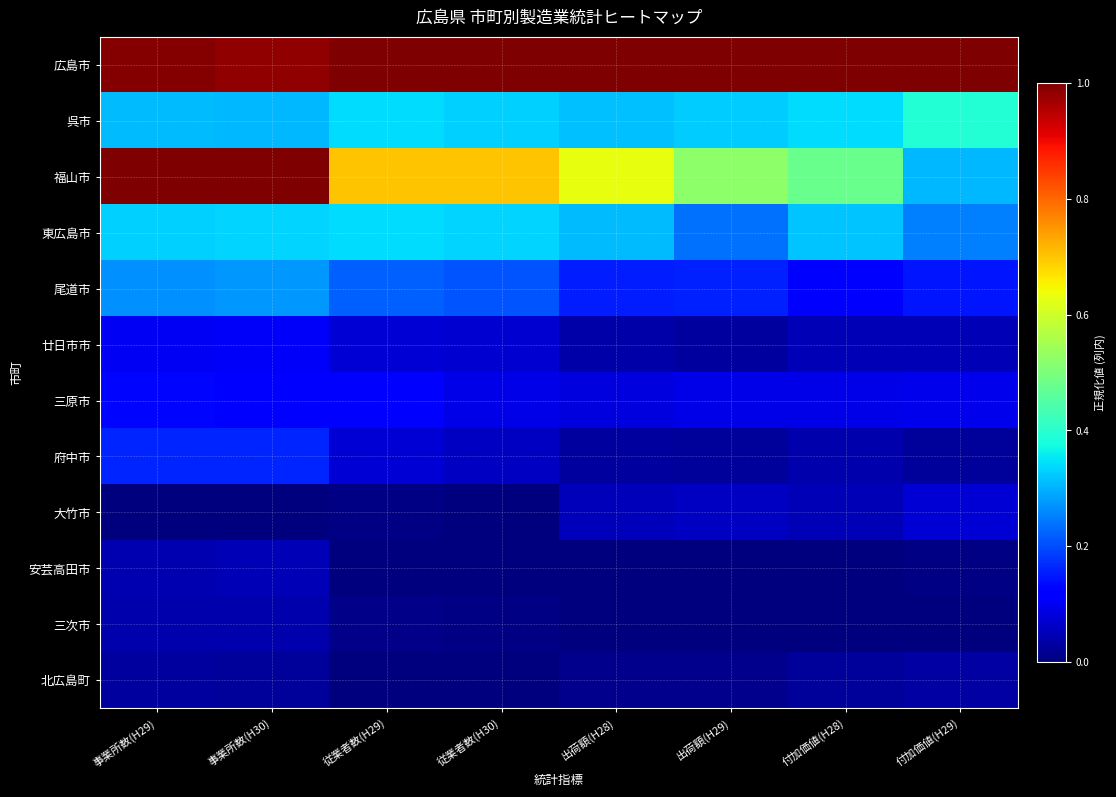

Reading right to left, extract all data points from this chart.

広島市: 付加価値(H29)=1.0	付加価値(H28)=1.0	出荷額(H29)=1.0	出荷額(H28)=1.0	従業者数(H30)=1.0	従業者数(H29)=1.0	事業所数(H30)=1.0	事業所数(H29)=1.0
呉市: 付加価値(H29)=0.4	付加価値(H28)=0.3	出荷額(H29)=0.3	出荷額(H28)=0.3	従業者数(H30)=0.3	従業者数(H29)=0.3	事業所数(H30)=0.3	事業所数(H29)=0.3
福山市: 付加価値(H29)=0.3	付加価値(H28)=0.5	出荷額(H29)=0.5	出荷額(H28)=0.6	従業者数(H30)=0.7	従業者数(H29)=0.7	事業所数(H30)=1.0	事業所数(H29)=1.0
東広島市: 付加価値(H29)=0.3	付加価値(H28)=0.3	出荷額(H29)=0.2	出荷額(H28)=0.3	従業者数(H30)=0.3	従業者数(H29)=0.3	事業所数(H30)=0.3	事業所数(H29)=0.3
尾道市: 付加価値(H29)=0.1	付加価値(H28)=0.1	出荷額(H29)=0.2	出荷額(H28)=0.2	従業者数(H30)=0.2	従業者数(H29)=0.2	事業所数(H30)=0.3	事業所数(H29)=0.3
廿日市市: 付加価値(H29)=0.0	付加価値(H28)=0.0	出荷額(H29)=0.0	出荷額(H28)=0.0	従業者数(H30)=0.1	従業者数(H29)=0.1	事業所数(H30)=0.1	事業所数(H29)=0.1
三原市: 付加価値(H29)=0.1	付加価値(H28)=0.1	出荷額(H29)=0.1	出荷額(H28)=0.1	従業者数(H30)=0.1	従業者数(H29)=0.1	事業所数(H30)=0.1	事業所数(H29)=0.1
府中市: 付加価値(H29)=0.0	付加価値(H28)=0.0	出荷額(H29)=0.0	出荷額(H28)=0.0	従業者数(H30)=0.1	従業者数(H29)=0.1	事業所数(H30)=0.2	事業所数(H29)=0.2
大竹市: 付加価値(H29)=0.1	付加価値(H28)=0.0	出荷額(H29)=0.1	出荷額(H28)=0.1	従業者数(H30)=0.0	従業者数(H29)=0.0	事業所数(H30)=0.0	事業所数(H29)=0.0
安芸高田市: 付加価値(H29)=0.0	付加価値(H28)=0.0	出荷額(H29)=0.0	出荷額(H28)=0.0	従業者数(H30)=0.0	従業者数(H29)=0.0	事業所数(H30)=0.0	事業所数(H29)=0.0
三次市: 付加価値(H29)=0.0	付加価値(H28)=0.0	出荷額(H29)=0.0	出荷額(H28)=0.0	従業者数(H30)=0.0	従業者数(H29)=0.0	事業所数(H30)=0.0	事業所数(H29)=0.0
北広島町: 付加価値(H29)=0.0	付加価値(H28)=0.0	出荷額(H29)=0.0	出荷額(H28)=0.0	従業者数(H30)=0.0	従業者数(H29)=0.0	事業所数(H30)=0.0	事業所数(H29)=0.0